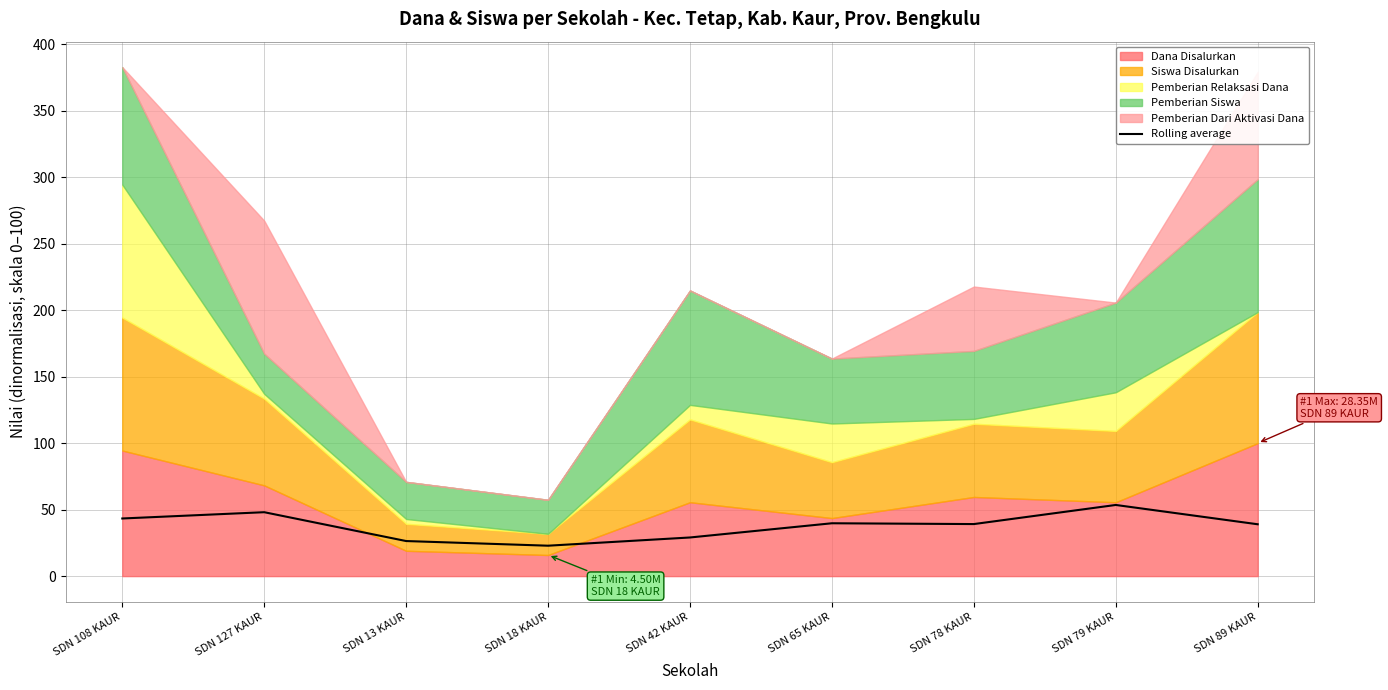

Read the value at SDN 127 KAUR.

48.1